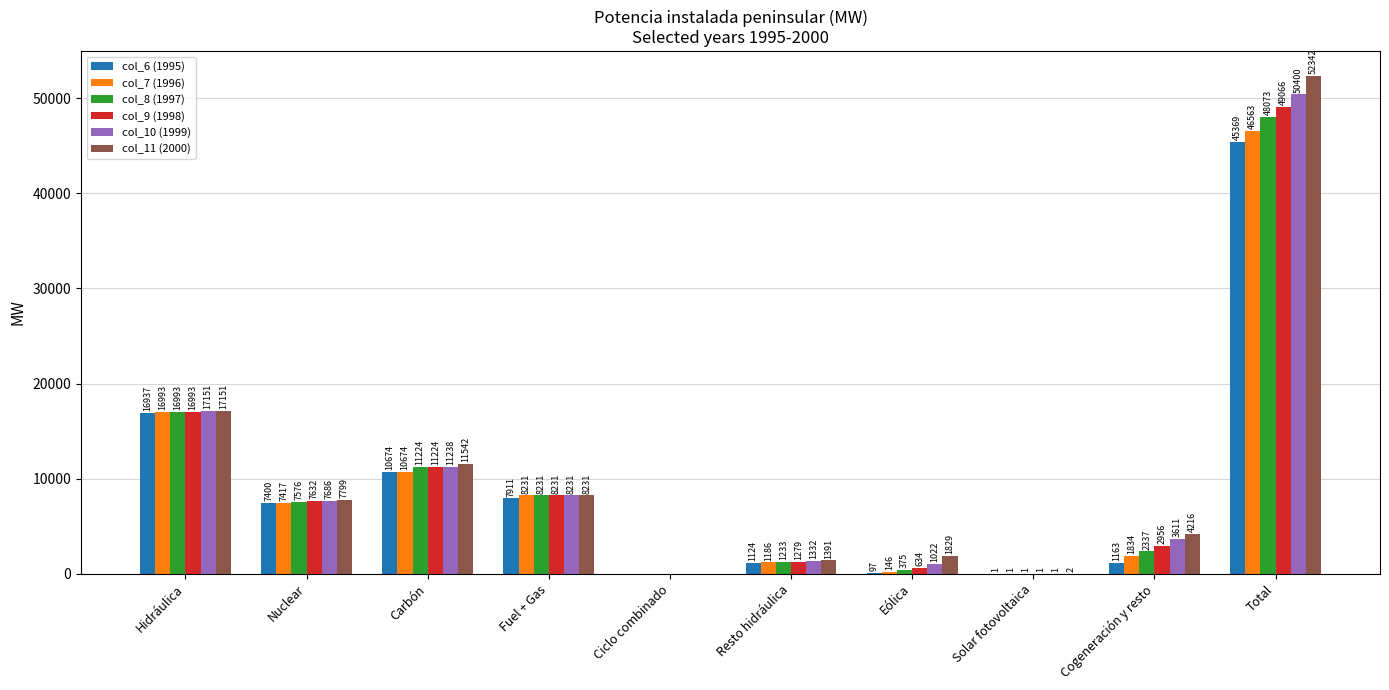

What is the total value across all series at Carbón?

66575.8